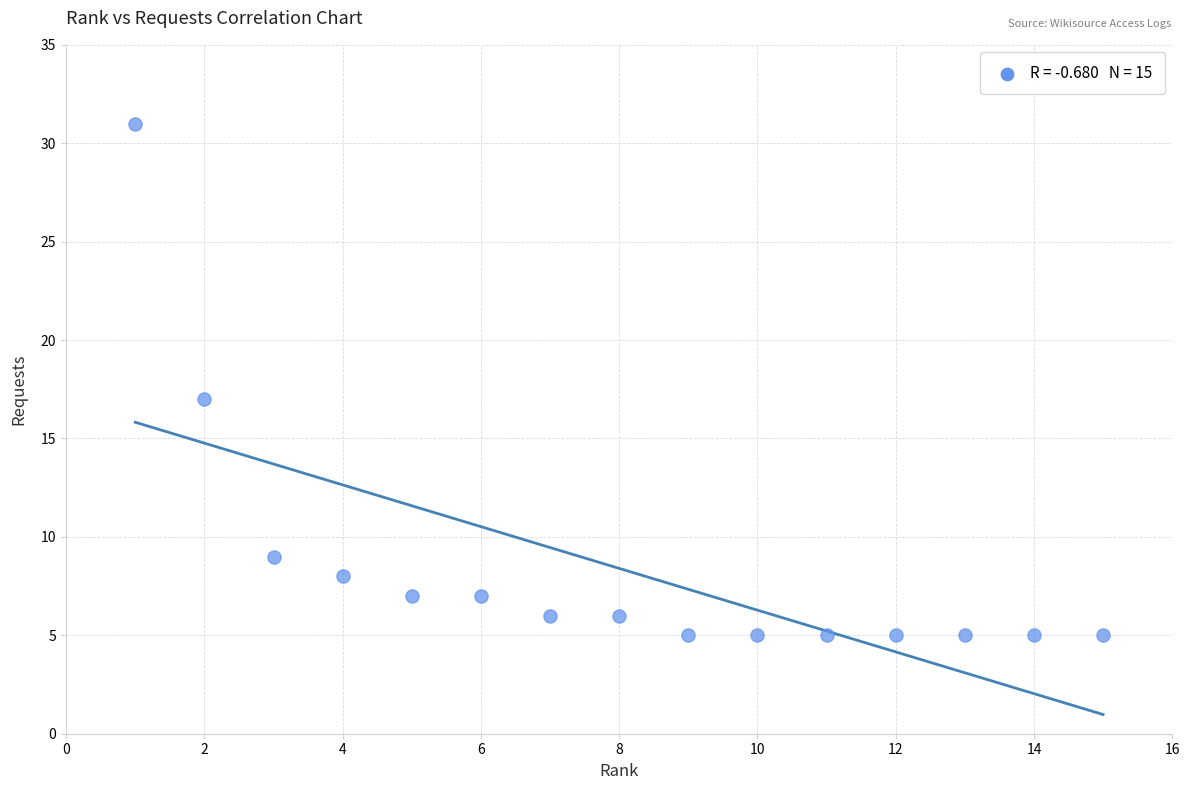

What Y value in the scatter plot is closest to 18?

17